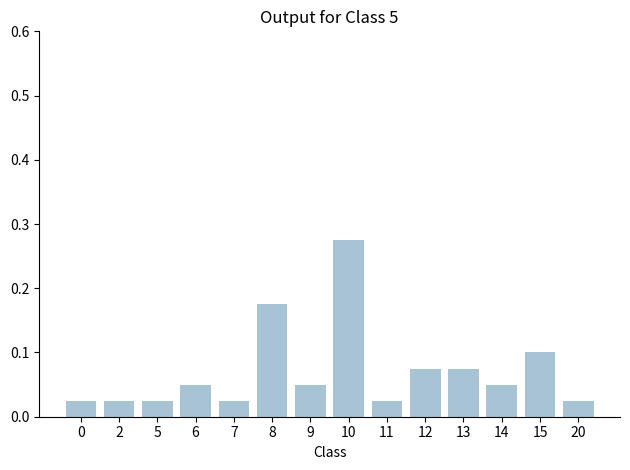

What is the sum of all values?

1.0